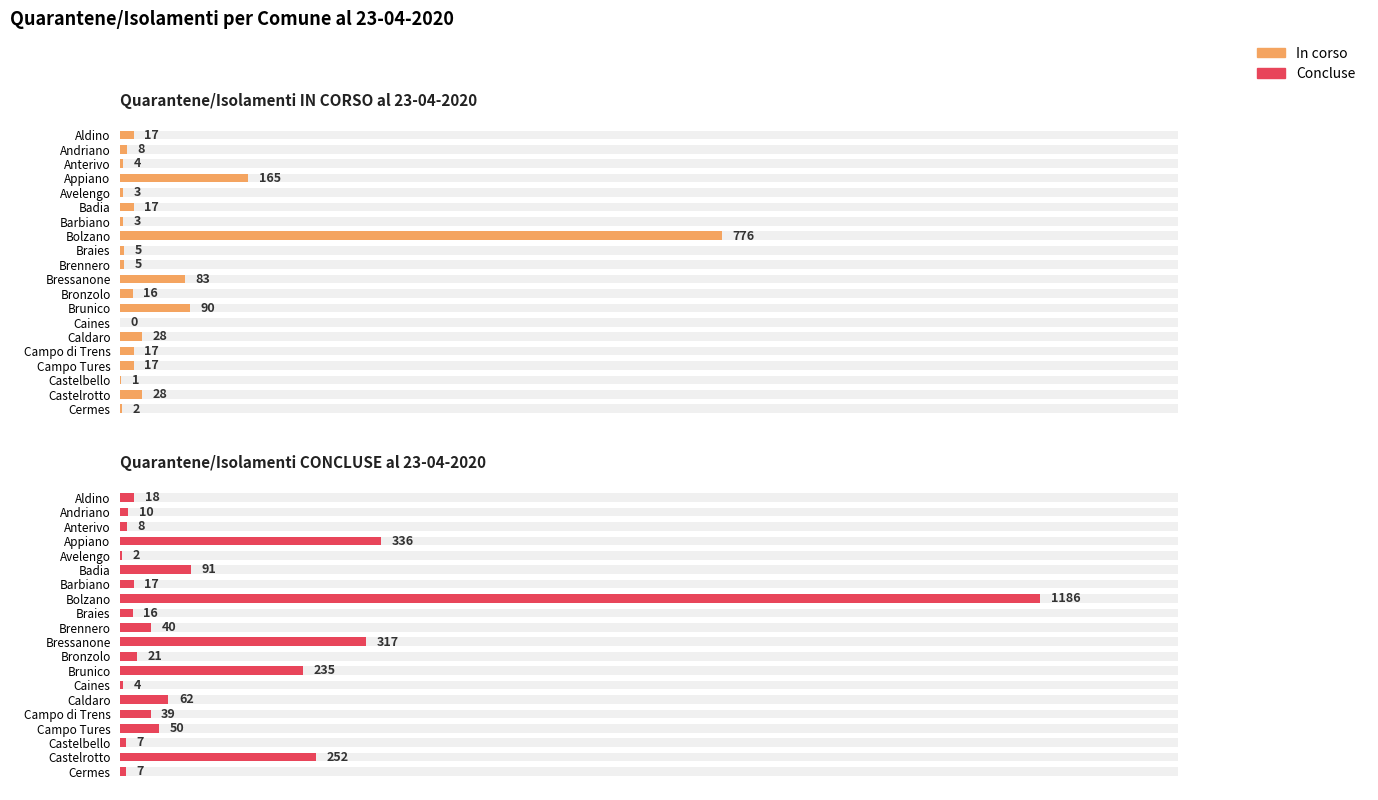

What is the sum of the Concluse values at Campo di Trens and Campo Tures?

89